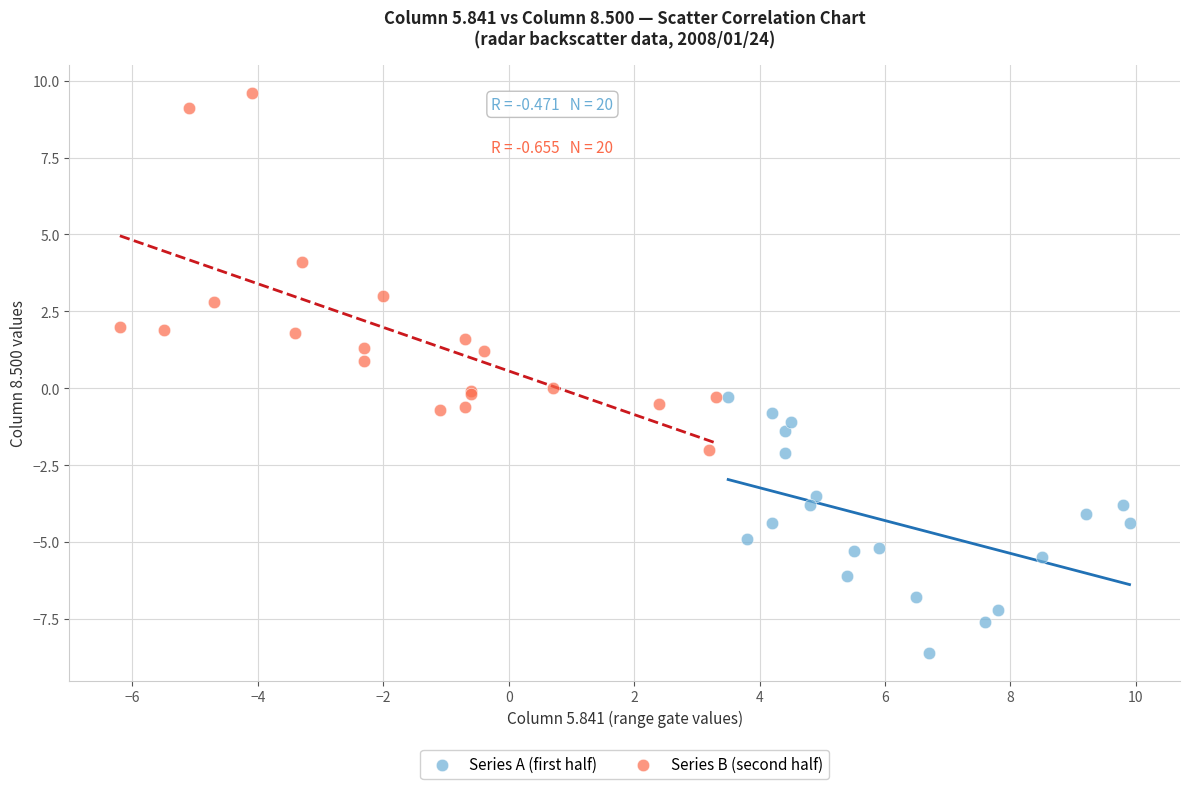

Which series contains the highest Y value?

Series B (second half)